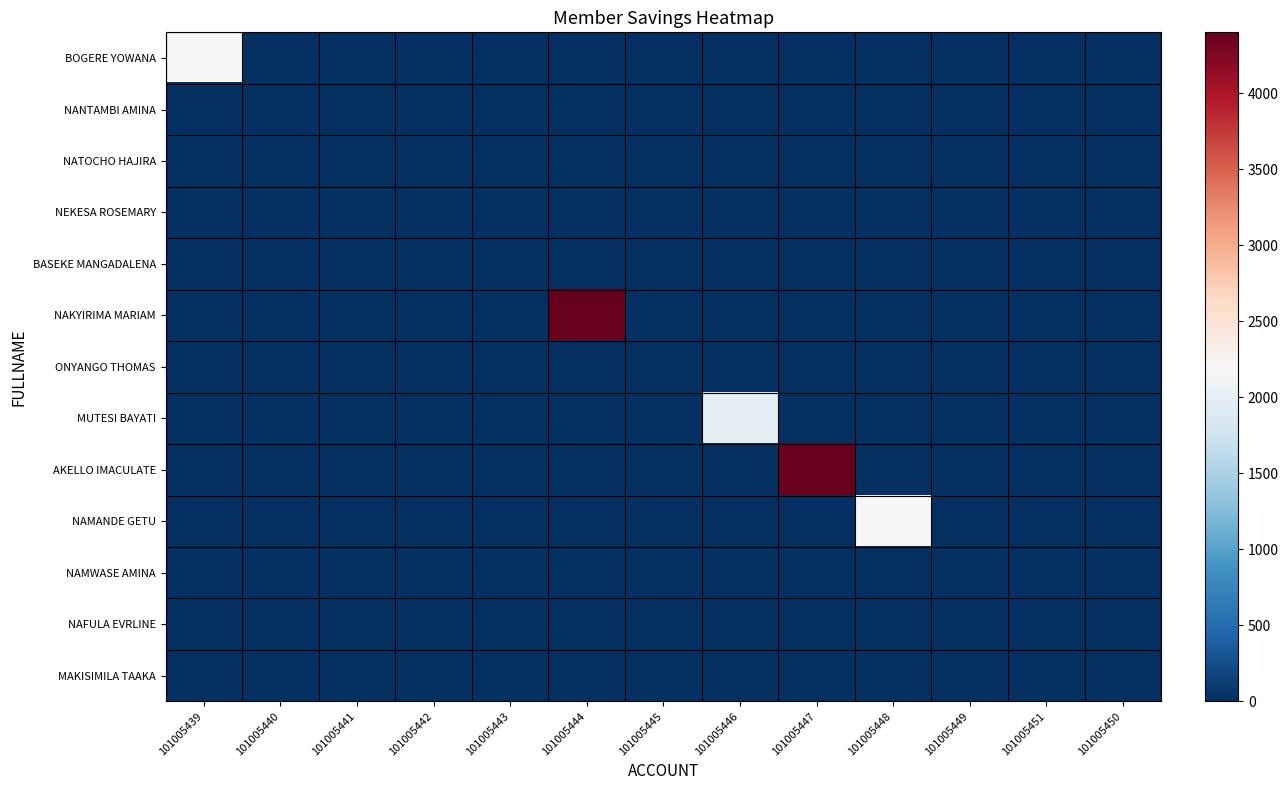

What is the greatest value displayed?

4400